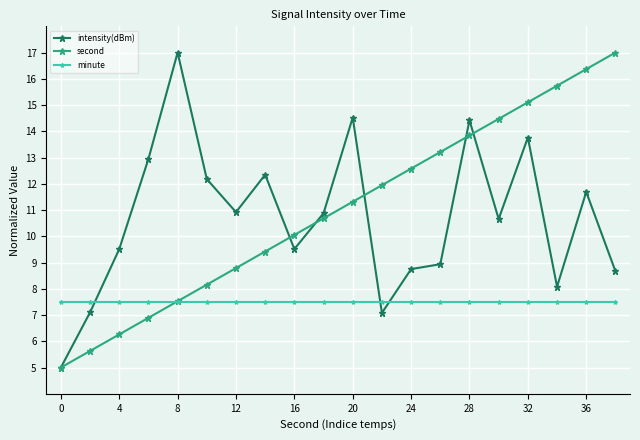

Does the chart display data point markers on the line(s)?

Yes